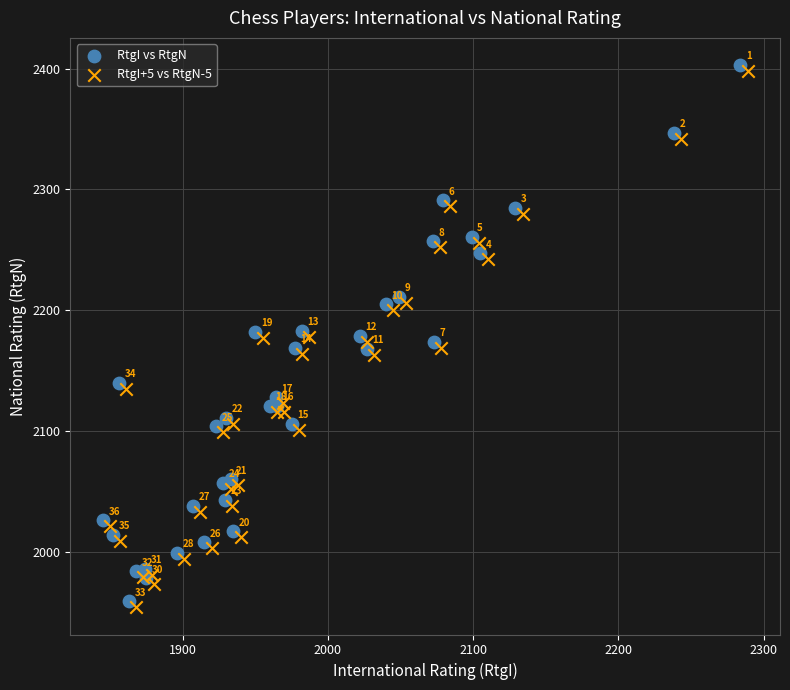

Which series reaches the minimum Y coordinate?

RtgI+5 vs RtgN-5